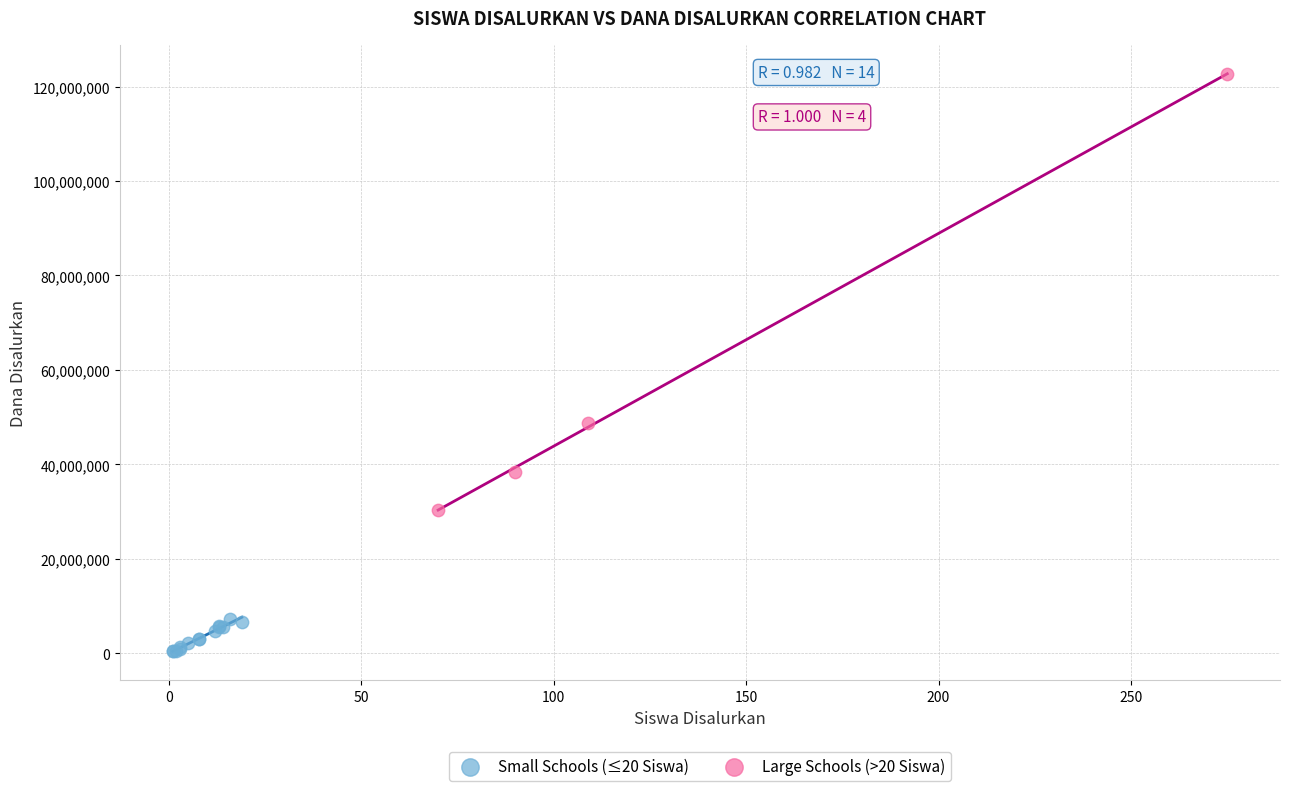

Which series has the largest Y range (max minus min)?

Large Schools (>20 Siswa)